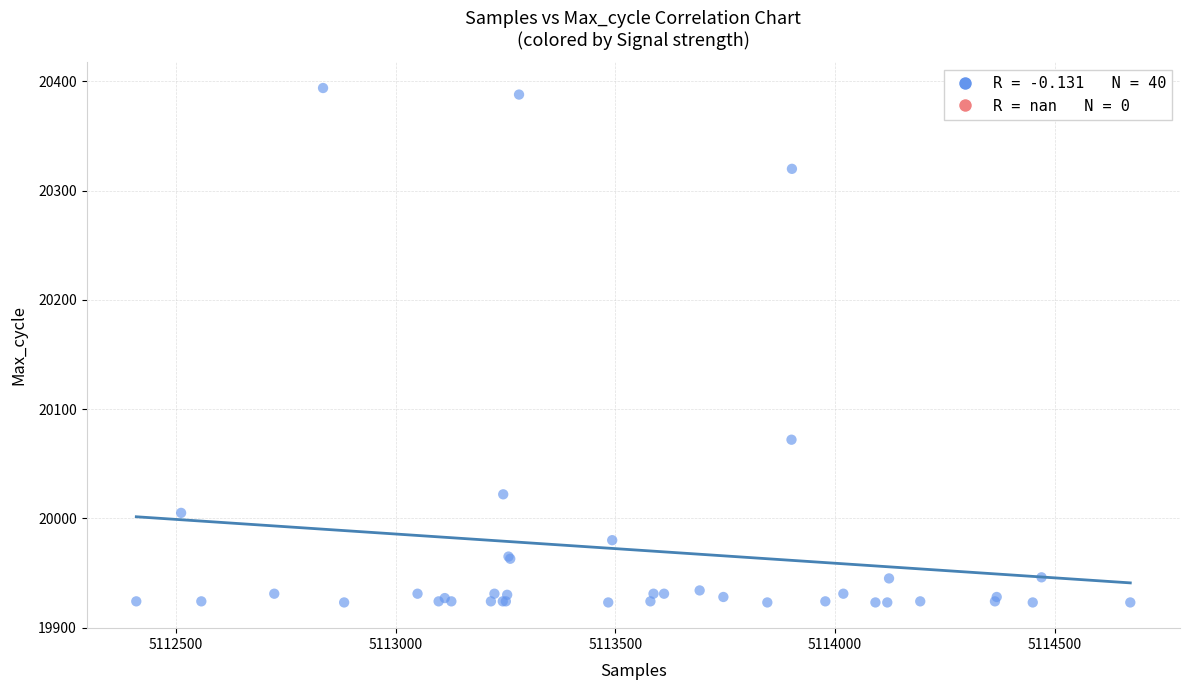

What Y value in the scatter plot is closest to 20158?

20072